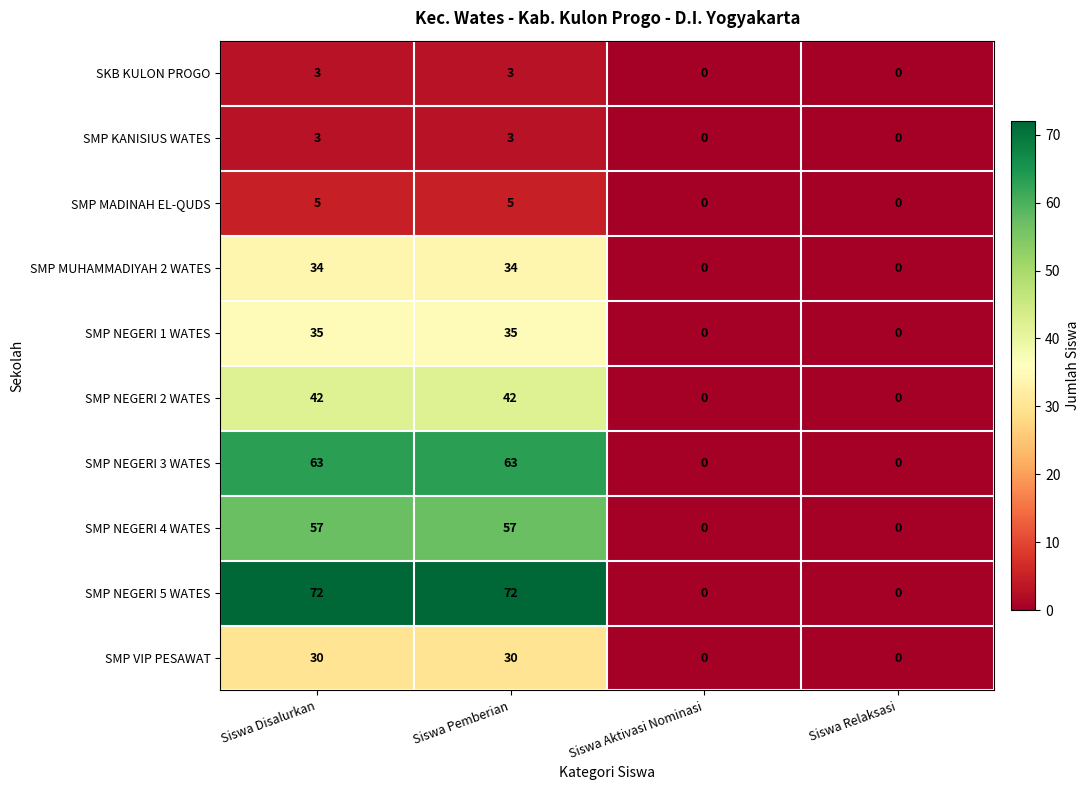

What is the difference between the second highest and second lowest values in the SMP MADINAH EL-QUDS series?

5